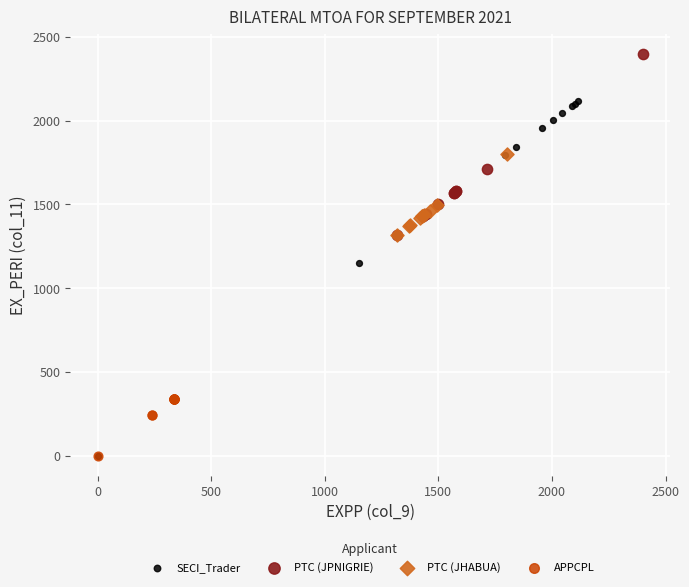

Which series has the largest Y range (max minus min)?

SECI_Trader